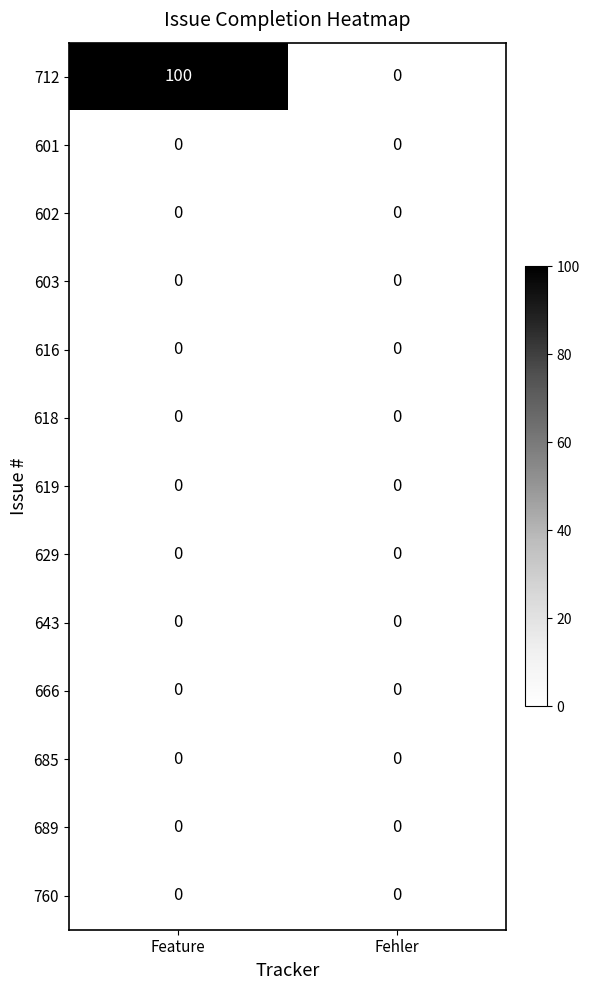

Which series has the largest total across all categories?

712